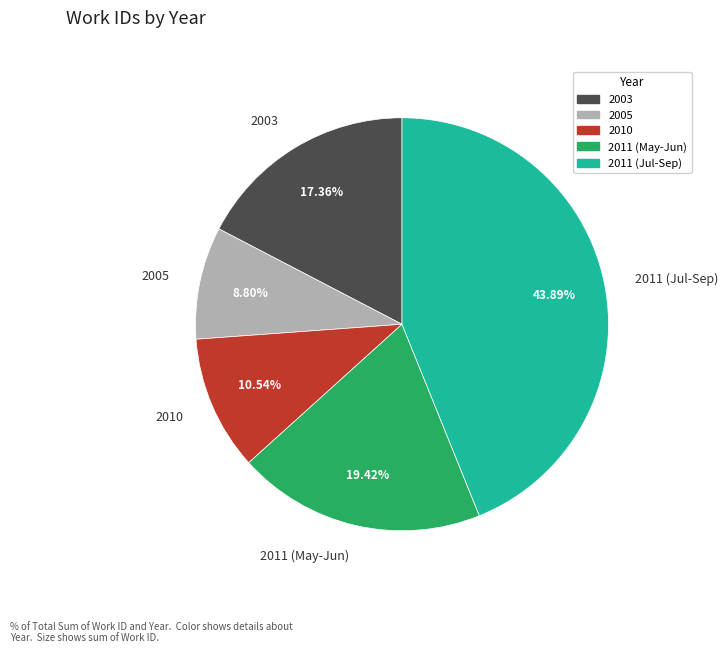

Combined, do 2011 (May-Jun) and 2003 account for over 50%?

No